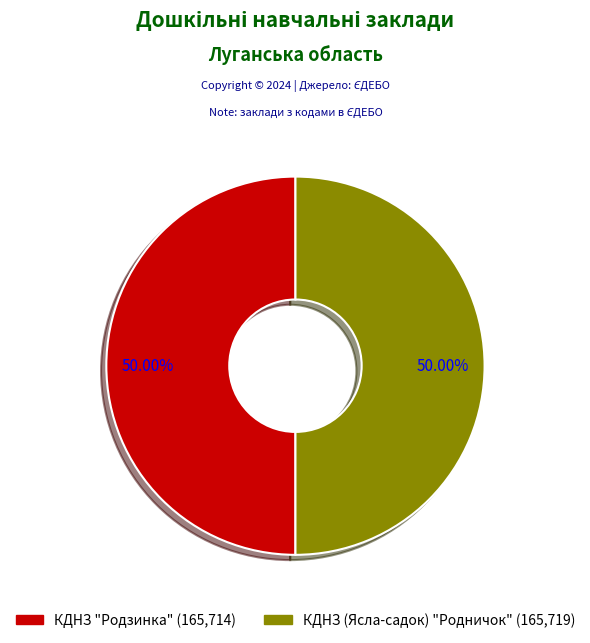

Combined, do КДНЗ (Ясла-садок) "Родничок" and КДНЗ "Родзинка" account for over 50%?

Yes